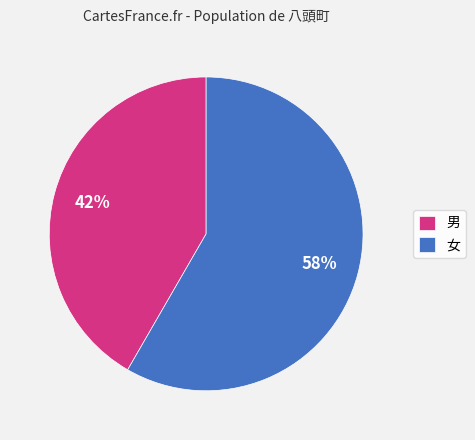

Does any single category account for the majority?

Yes